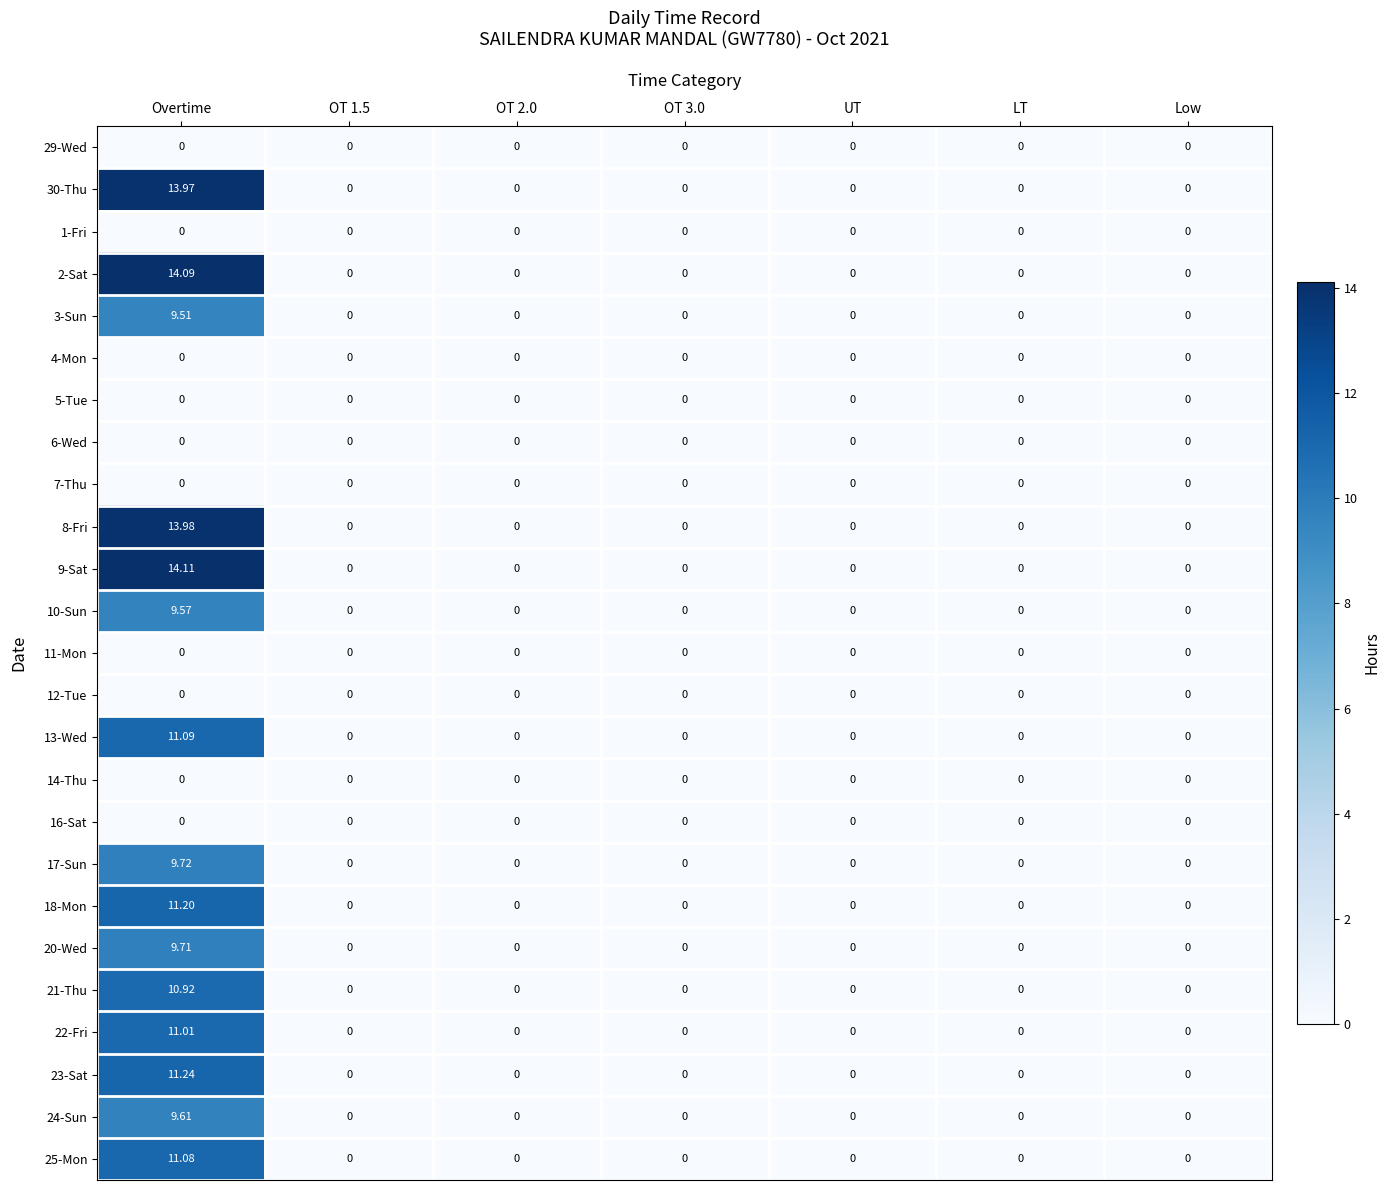

At which category is the sum across all series the highest?

Overtime